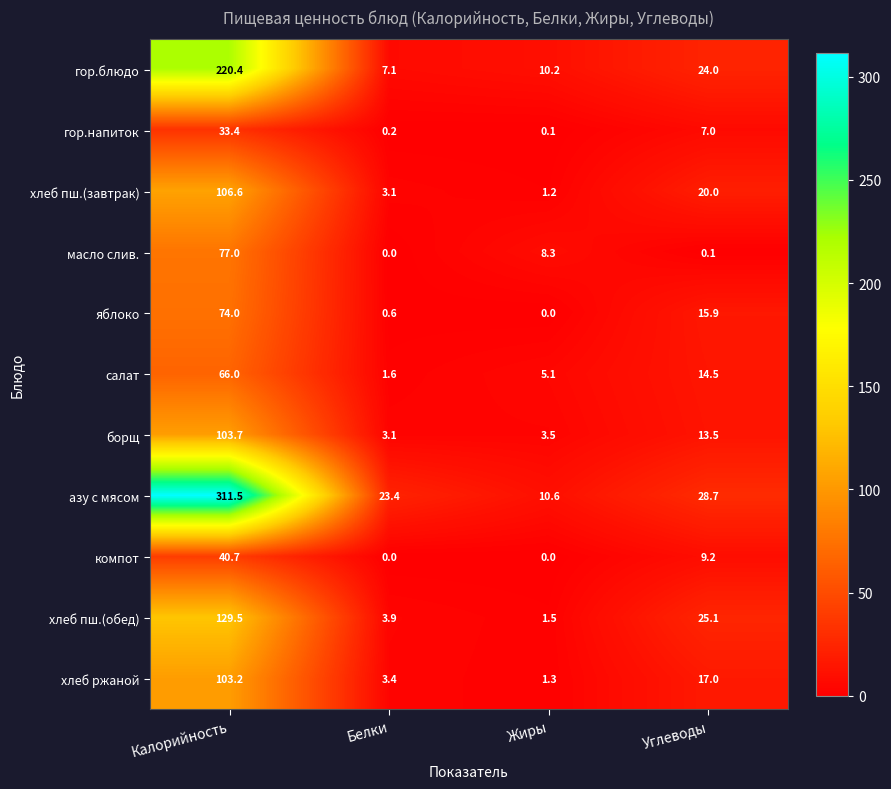

What is the difference between the maximum and minimum values in the салат series?

64.4